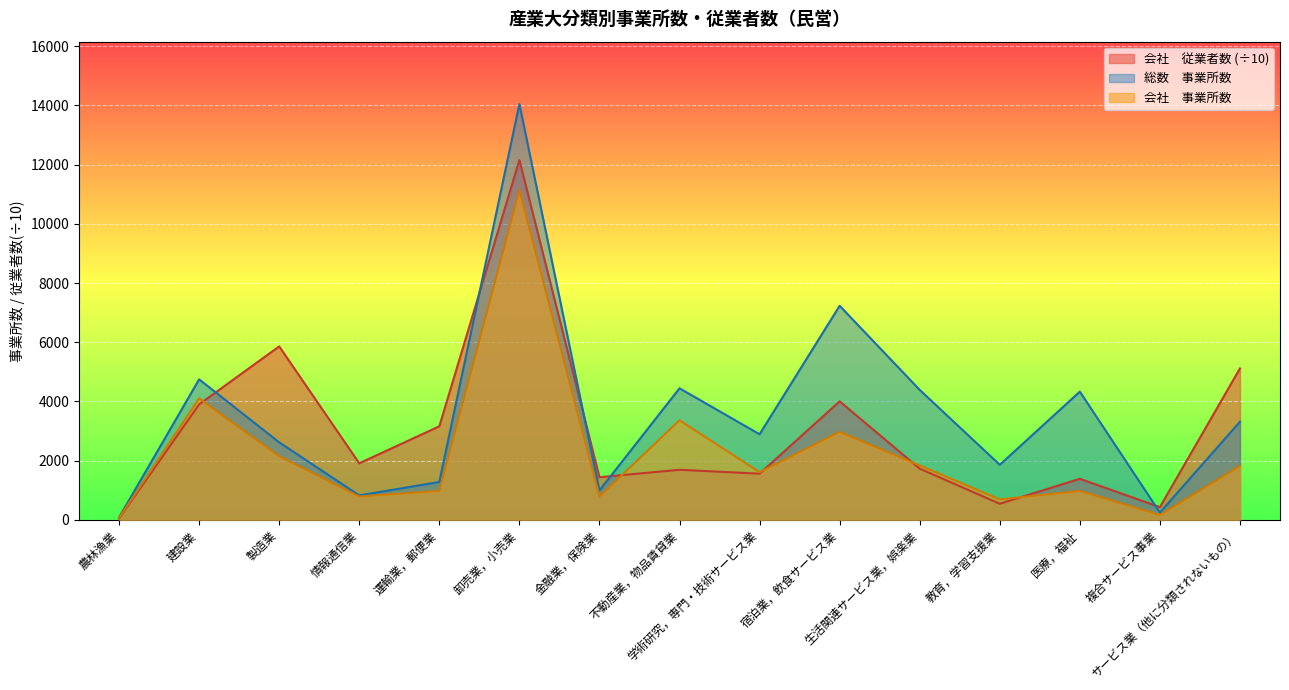

Where is the first local minimum for 総数　事業所数?

情報通信業